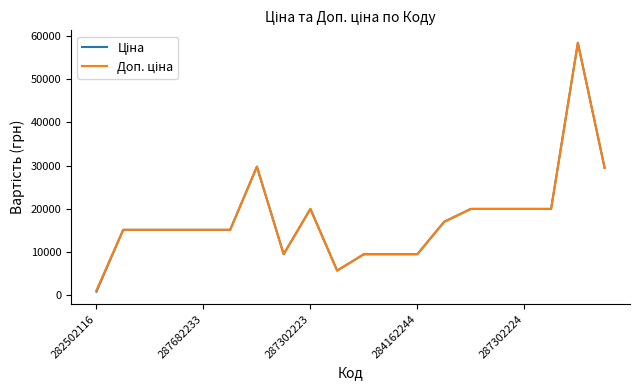

How many lines are shown in the chart?

2